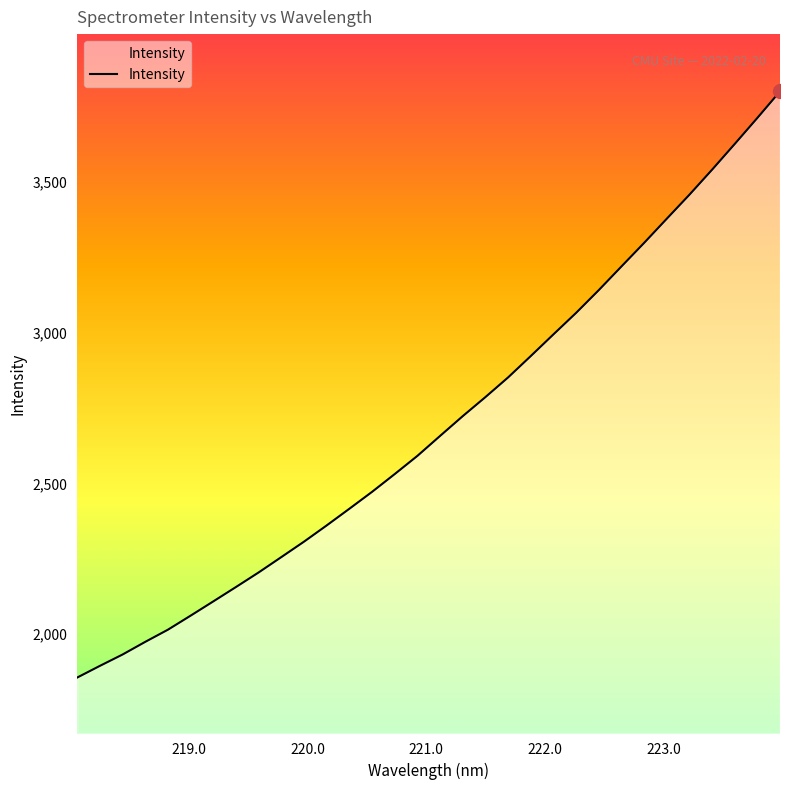

What is the maximum value shown in the chart?

3800.6